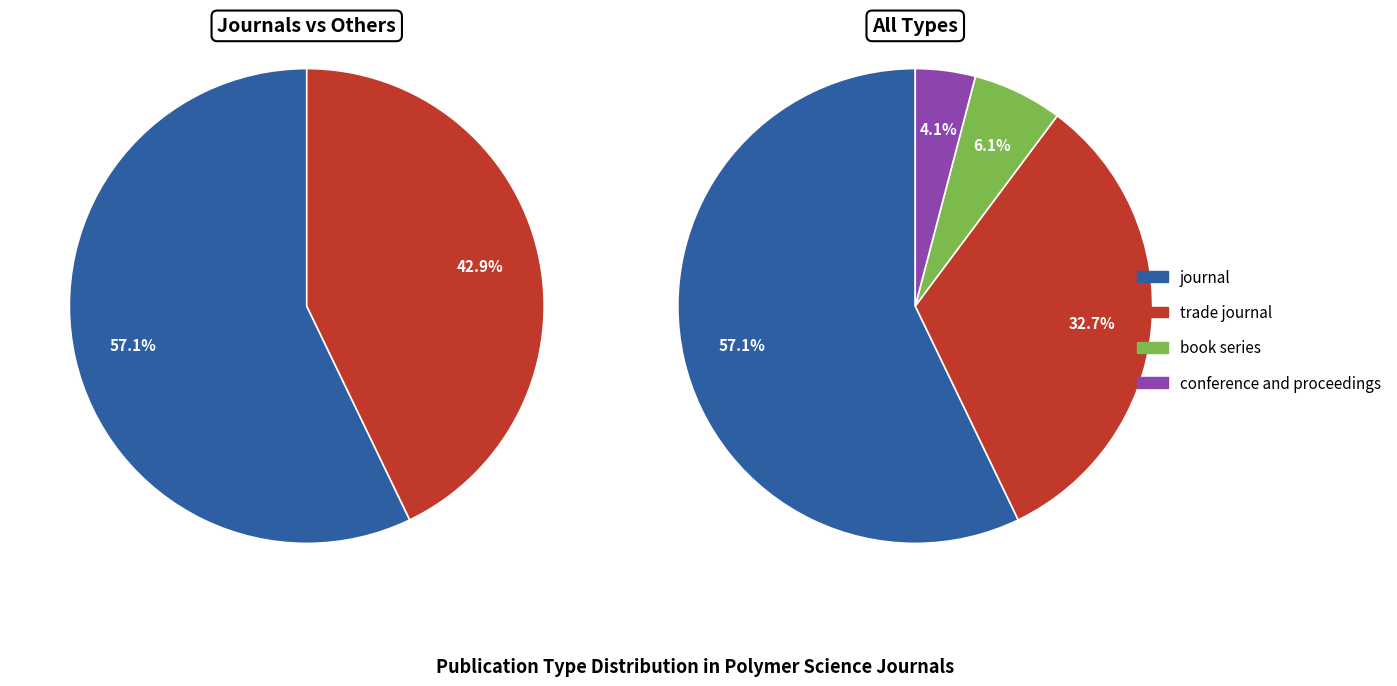

To the nearest percent, what is the combined percentage of book series and journal?

63%